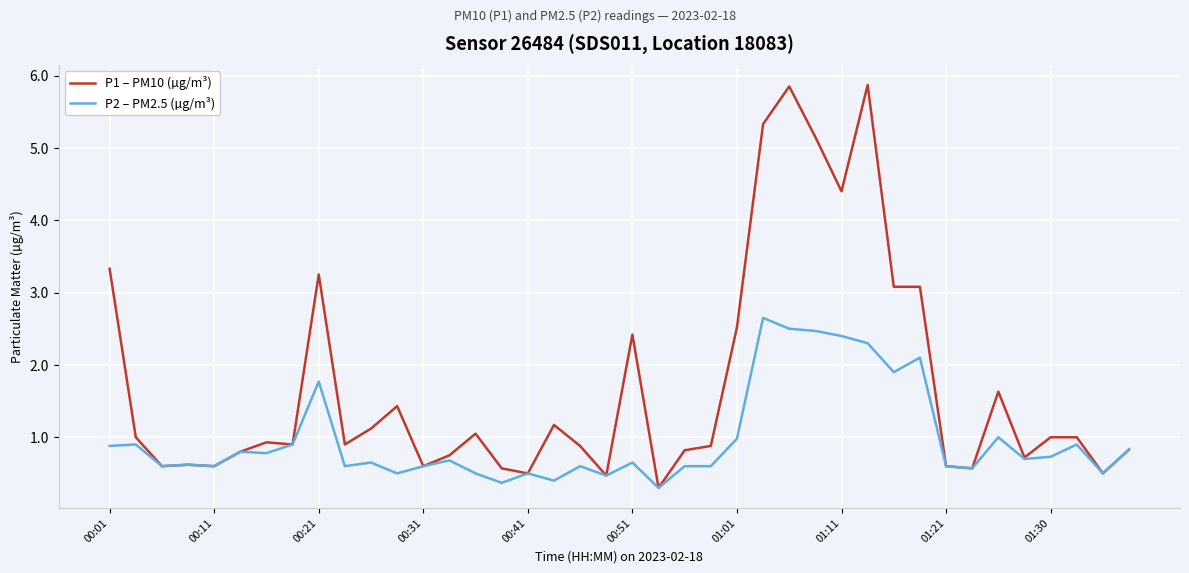

At how many categories does at least one series exceed 3?

9